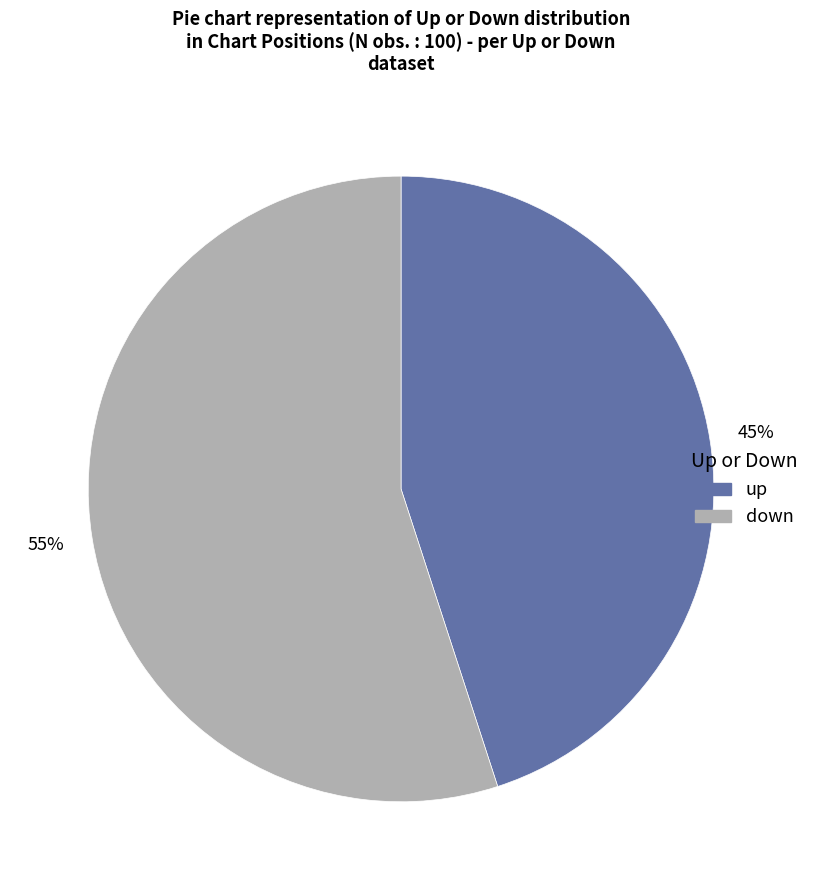

Is there a majority slice in this chart?

Yes